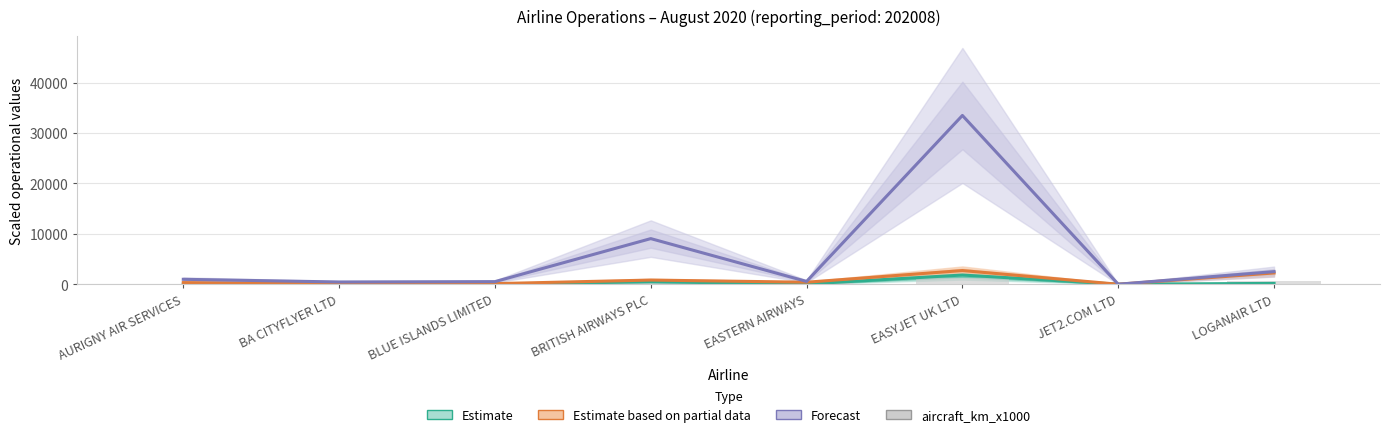

Count the number of categories in the chart.

8